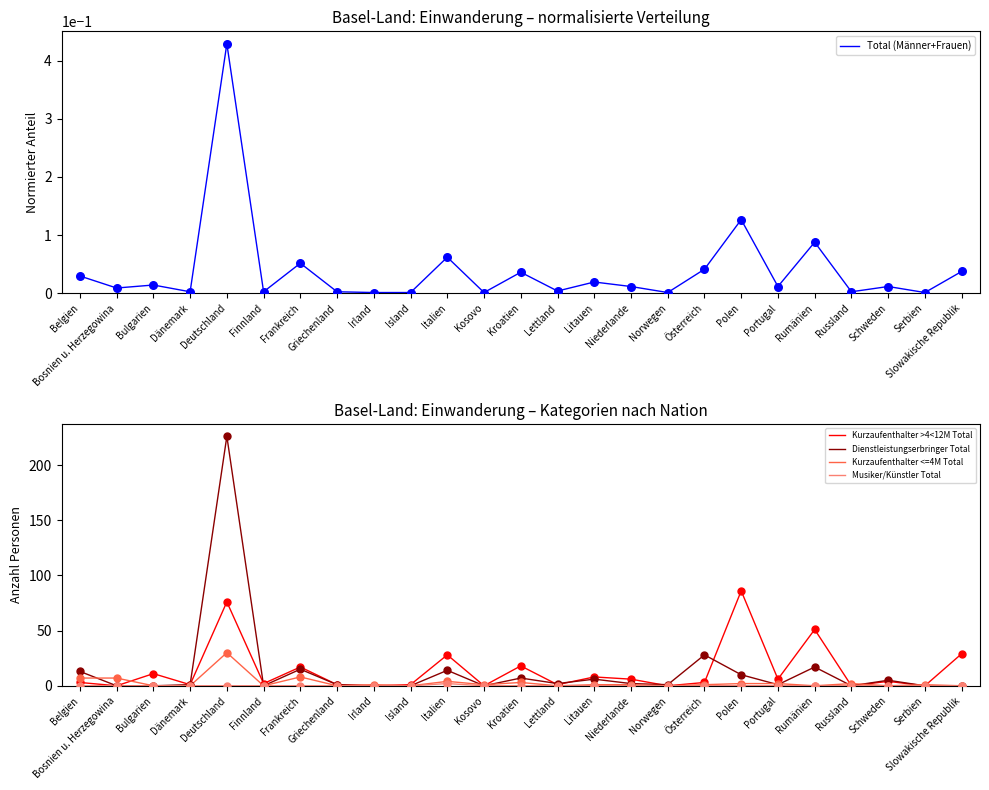

Is the value of Dienstleistungserbringer Total at Norwegen greater than the value of Musiker/Künstler Total at Österreich?

Yes